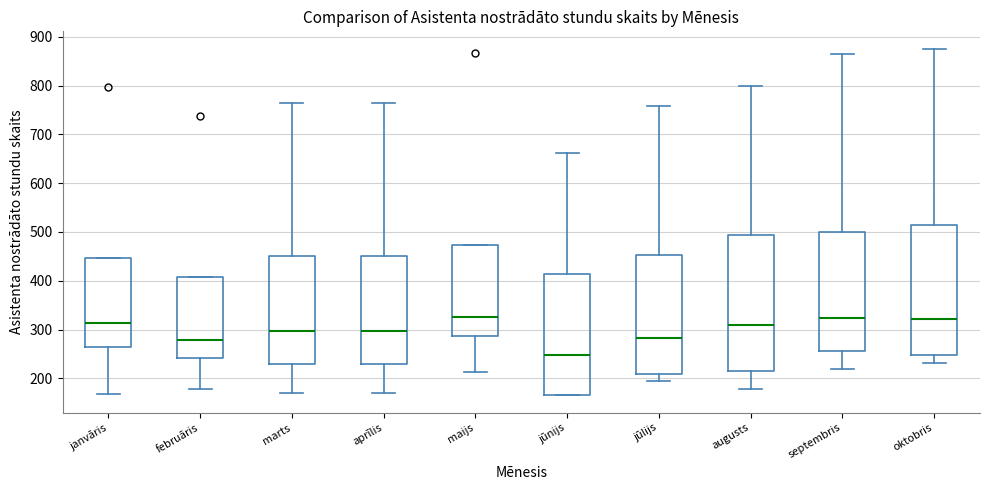

Reading left to right, read every box against the y-axis: the position of its median line, the range the box covers, and the ends of its whiskers. The values are not printed on the chart, so give them approximately, as read against the axis.

janvāris: median 310, box 270 to 450, whiskers 170 to 450
februāris: median 280, box 240 to 410, whiskers 180 to 410
marts: median 300, box 230 to 450, whiskers 170 to 760
aprīlis: median 300, box 230 to 450, whiskers 170 to 760
maijs: median 330, box 290 to 470, whiskers 210 to 470
jūnijs: median 250, box 170 to 410, whiskers 170 to 660
jūlijs: median 280, box 210 to 450, whiskers 200 to 760
augusts: median 310, box 210 to 490, whiskers 180 to 800
septembris: median 320, box 260 to 500, whiskers 220 to 870
oktobris: median 320, box 250 to 510, whiskers 230 to 880